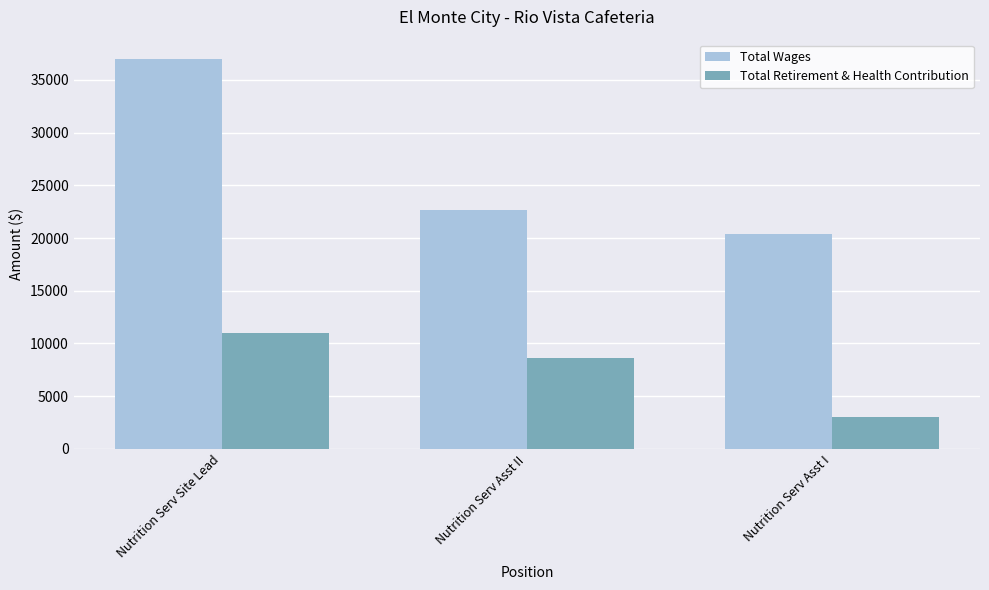

What is the value of the Total Retirement & Health Contribution bar at the 1st from the left?

11027